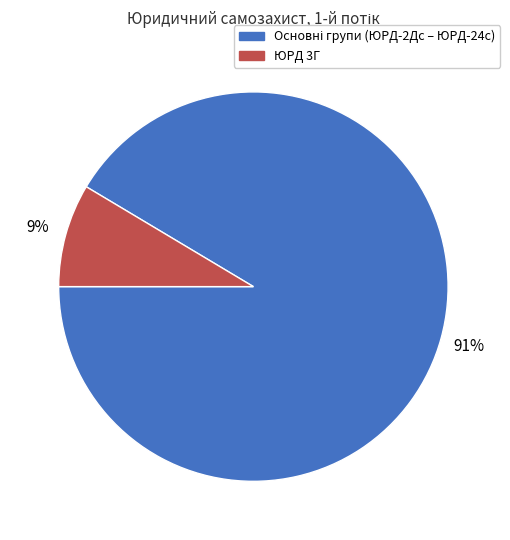

Is there a majority slice in this chart?

Yes